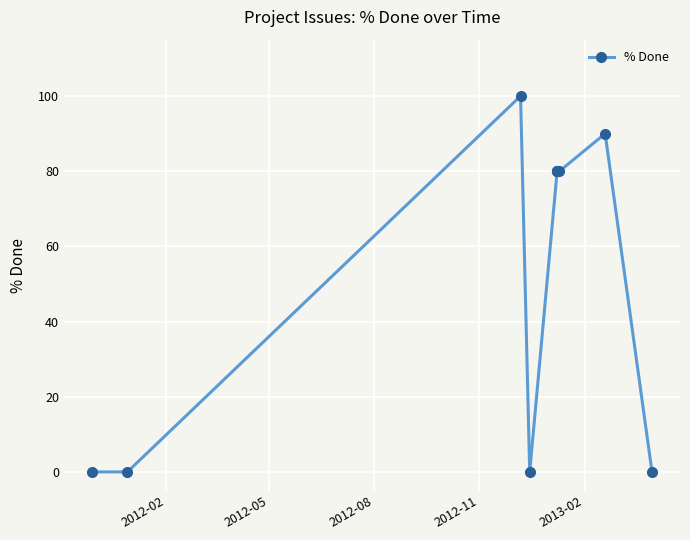

What is the value of the 9th point from the left?

90